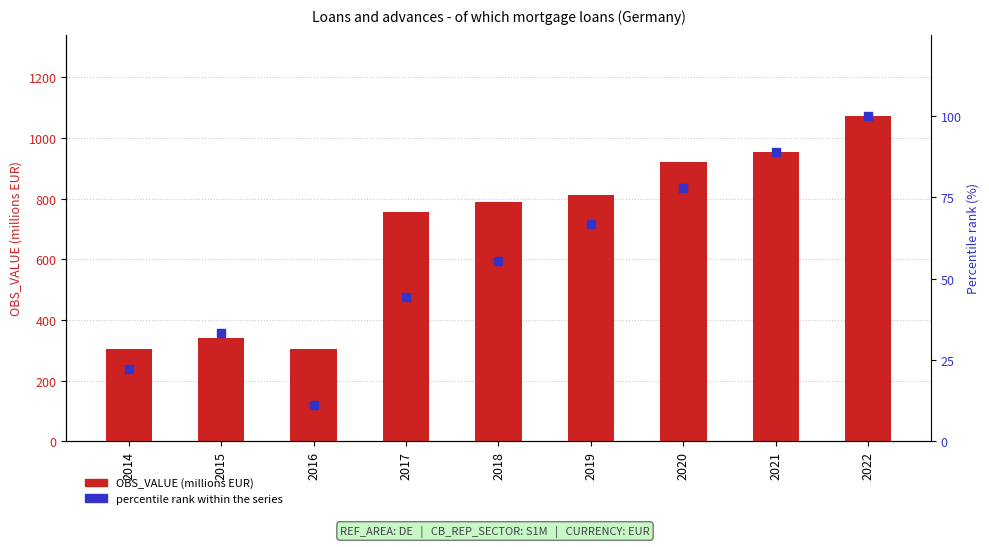

At how many categories does at least one series exceed 870?

3